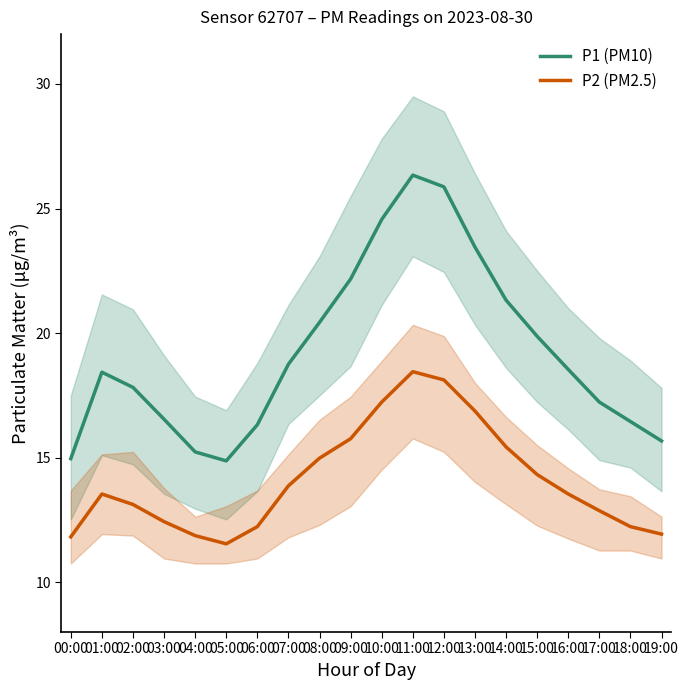

What are all the series names shown in the legend?

P1 (PM10), P2 (PM2.5)